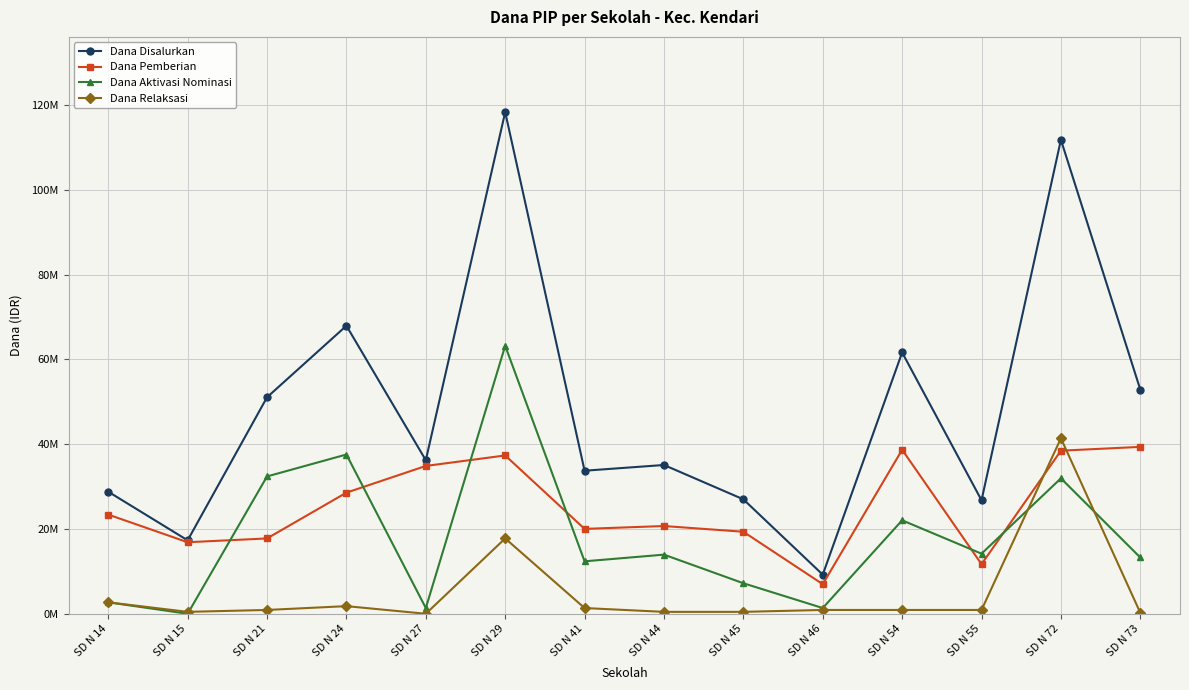

Reading left to right, extract all data points from this chart.

Dana Disalurkan: 28800000	17325000	51075000	67950000	36225000	118350000	33750000	35100000	27000000	9225000	61650000	26775000	111825000	52875000
Dana Pemberian: 23400000	16875000	17775000	28575000	34875000	37350000	20025000	20700000	19350000	6975000	38700000	11700000	38475000	39375000
Dana Aktivasi Nominasi: 2700000	0	32400000	37575000	1350000	63225000	12375000	13950000	7200000	1350000	22050000	14175000	31950000	13275000
Dana Relaksasi: 2700000	450000	900000	1800000	0	17775000	1350000	450000	450000	900000	900000	900000	41400000	225000